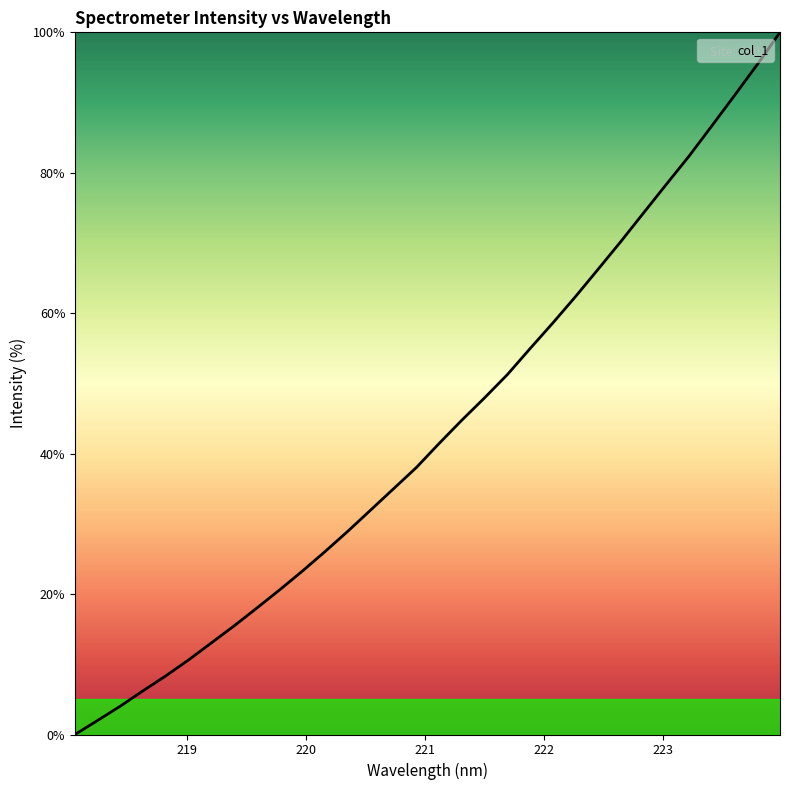

What is the difference between the second highest and second lowest values?

93.4